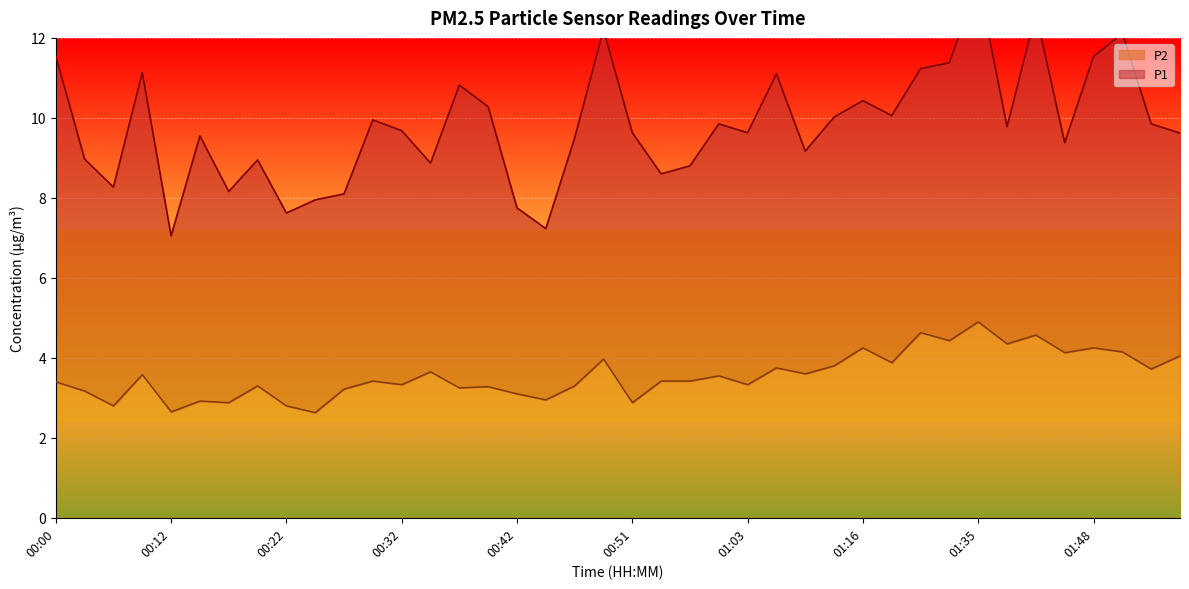

How many interior local valleys (lower than both neighbors) does the data have?

15